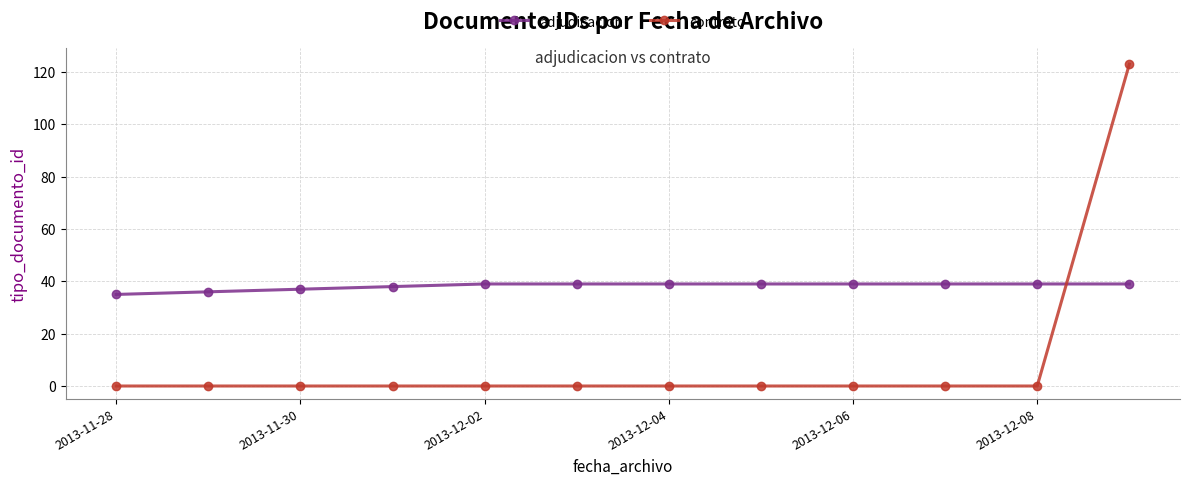

What is the maximum value for adjudicacion?

39